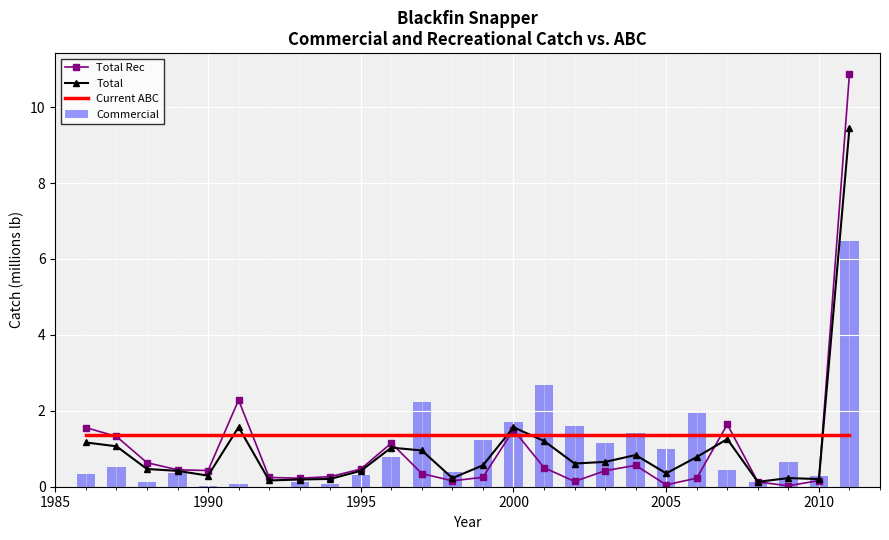

What is the maximum value for Commercial?

6.5